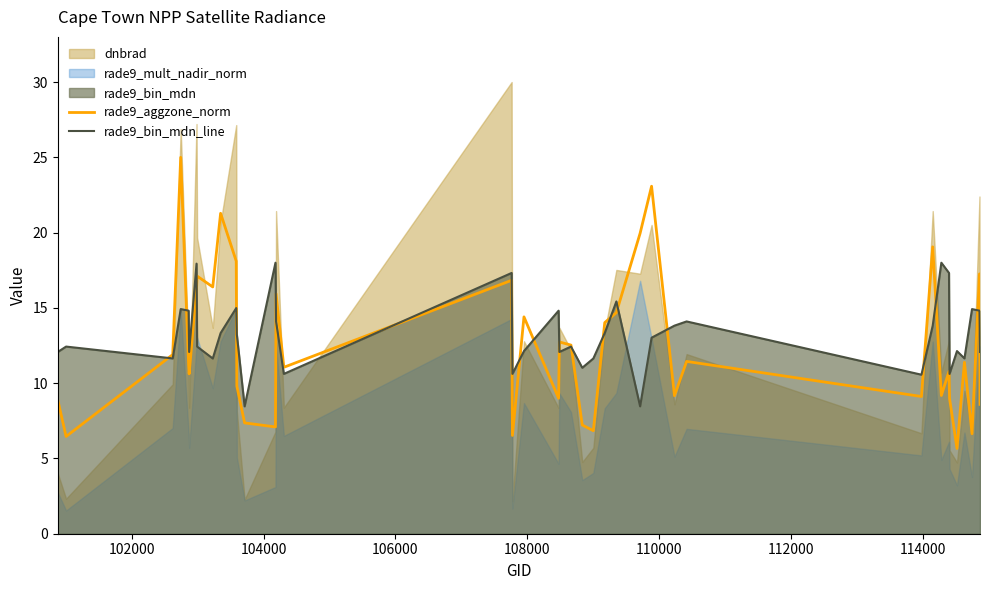

What is the lowest value of the rade9_bin_mdn_line series?

8.5